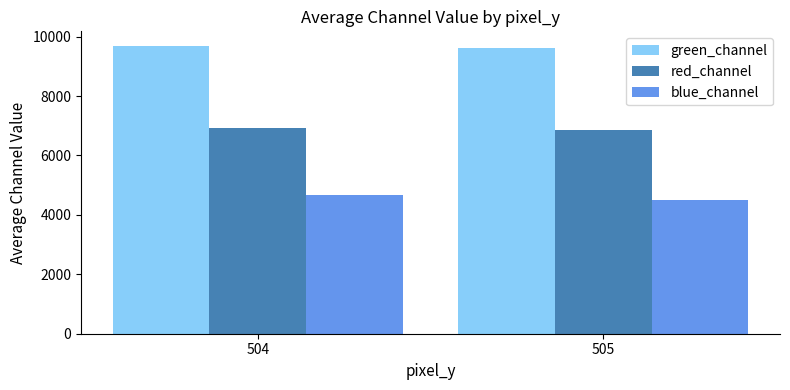

Read the green_channel value at 505.

9613.2